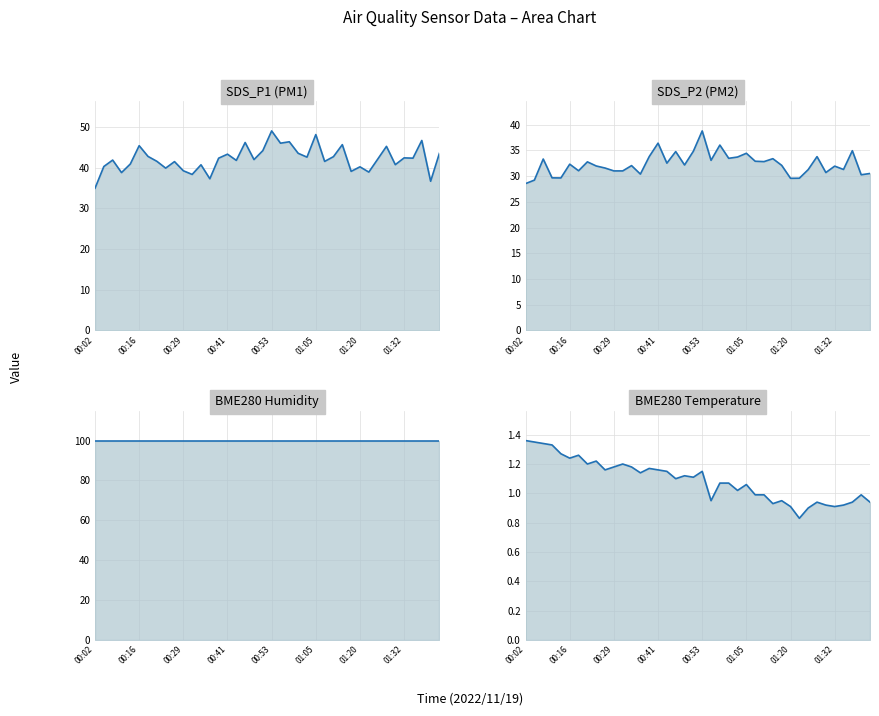

In SDS_P1_line, how many points are lower than both neighbors (excluding endpoints)?

14